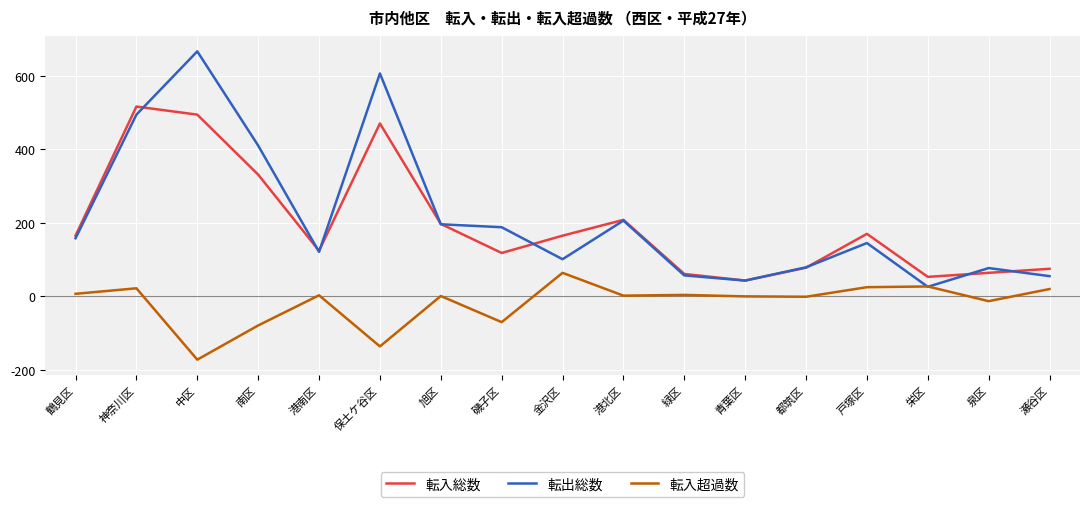

Read the 転入総数 value at 中区.

494